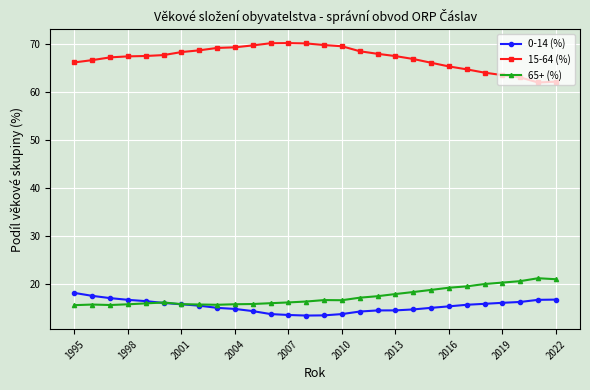

Which series ends up on top after the final intersection of 0-14 (%) and 65+ (%)?

65+ (%)